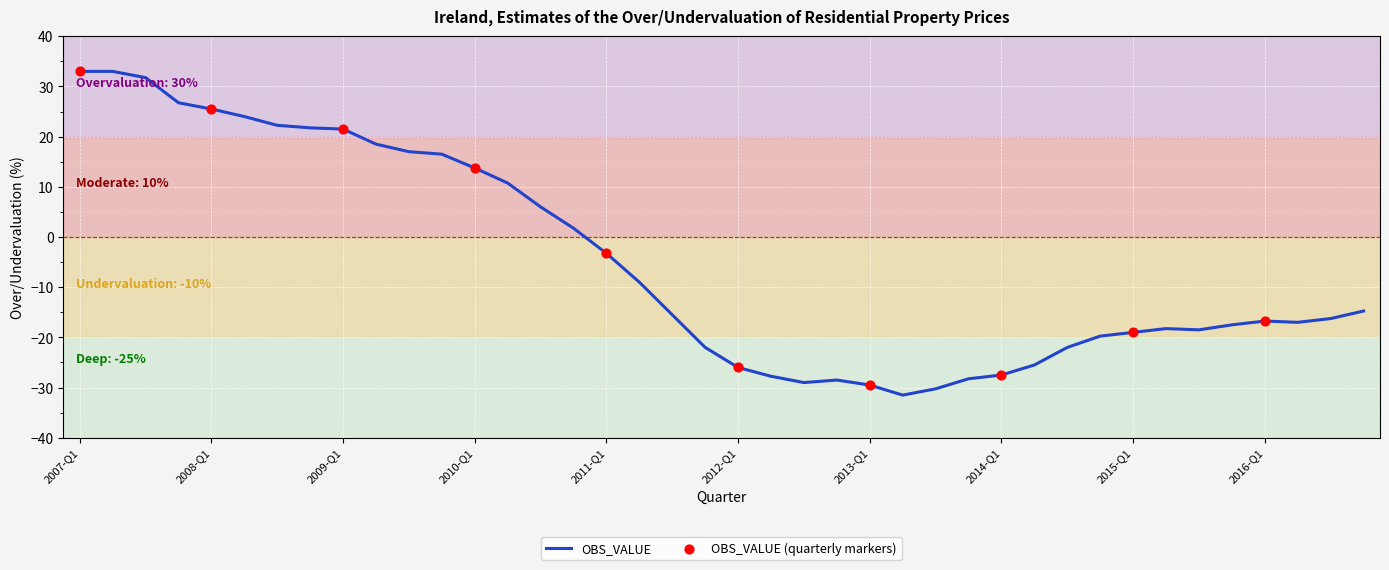

What is the difference between the maximum and minimum values?

64.5